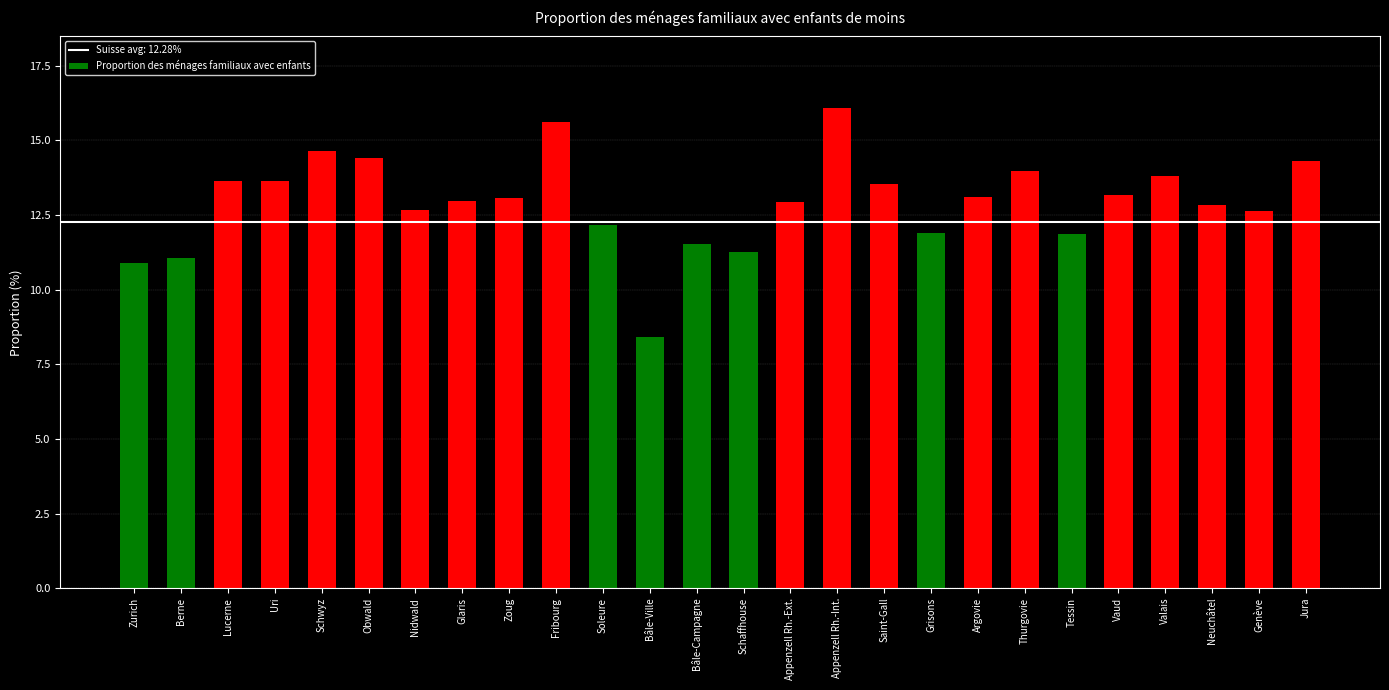

What is the change in value from Tessin to Neuchâtel?

+1.0